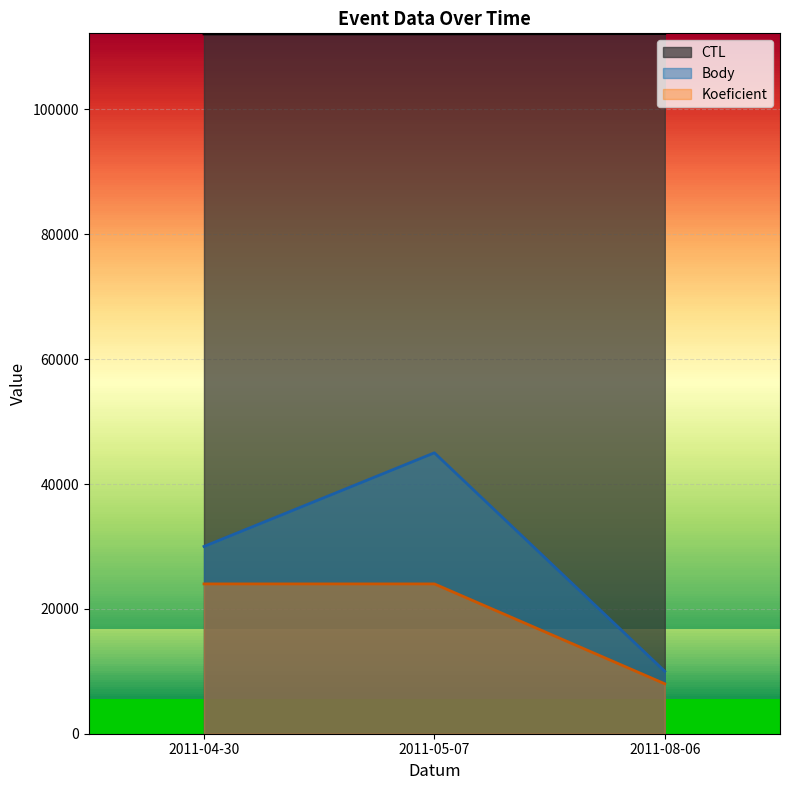

Rank the series by their maximum value, from highest to lowest.

CTL, Body, Koeficient